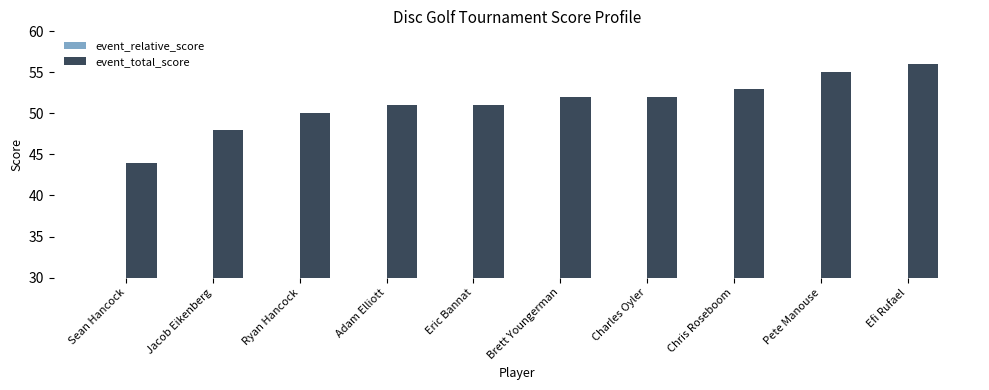

What is the label of the 10th bar from the right?

Sean Hancock